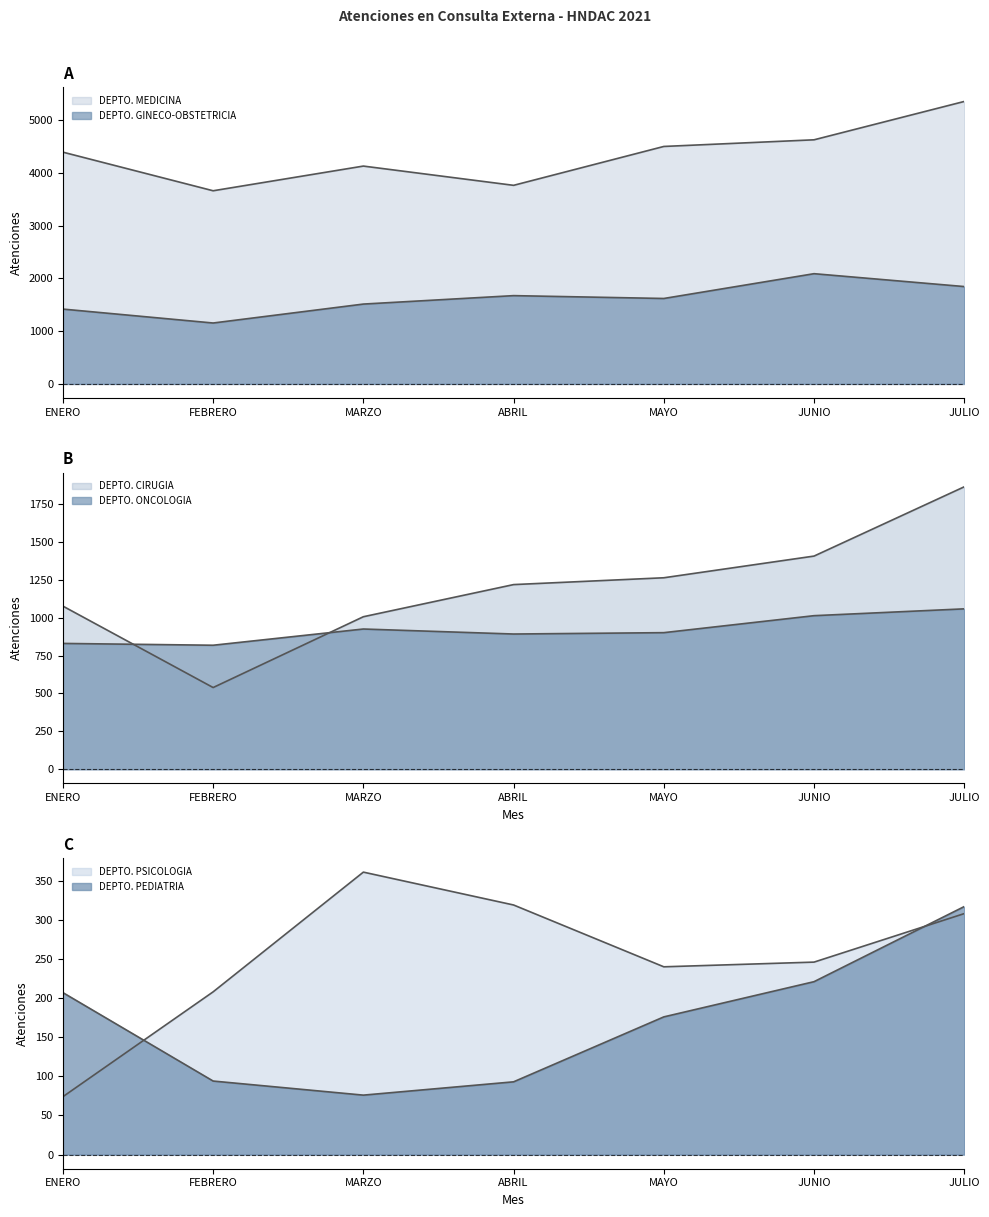

Is the value of DEPTO. ONCOLOGIA at MAYO greater than the value of DEPTO. MEDICINA at ENERO?

No